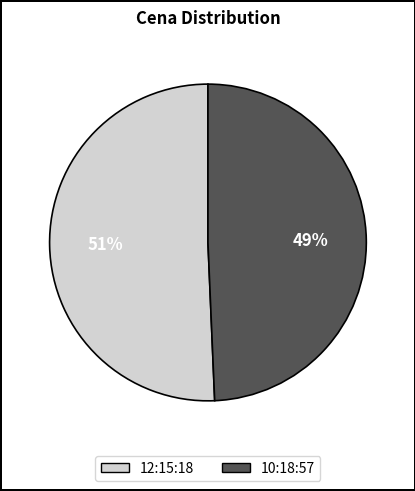

Is there any slice that represents more than half of the pie?

Yes